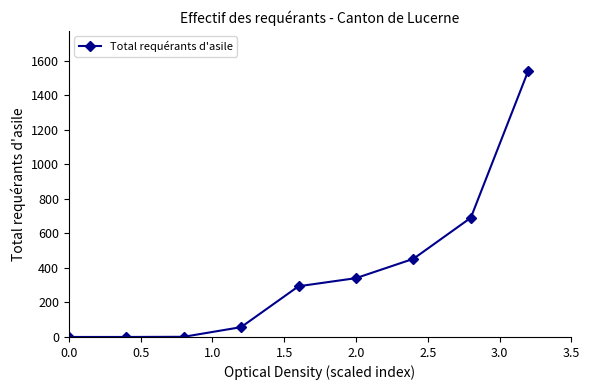

What is the maximum value shown in the chart?

1543